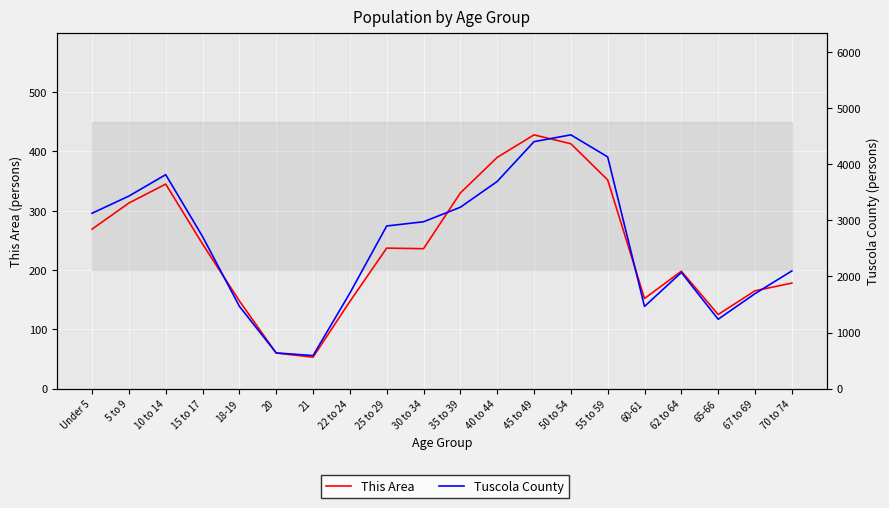

How many lines are shown in the chart?

2